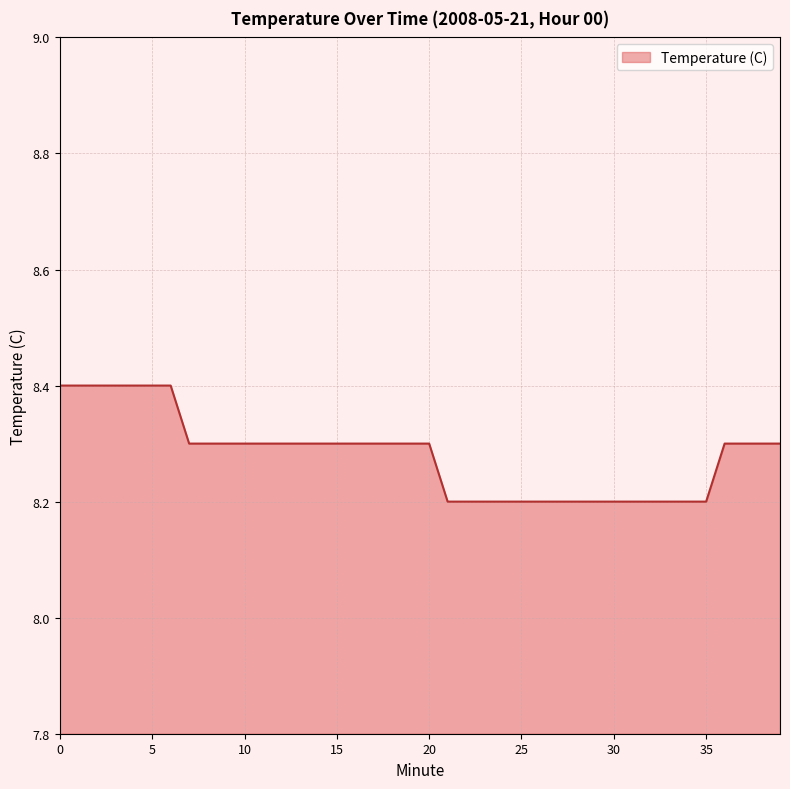

What is the smallest value displayed?

8.2